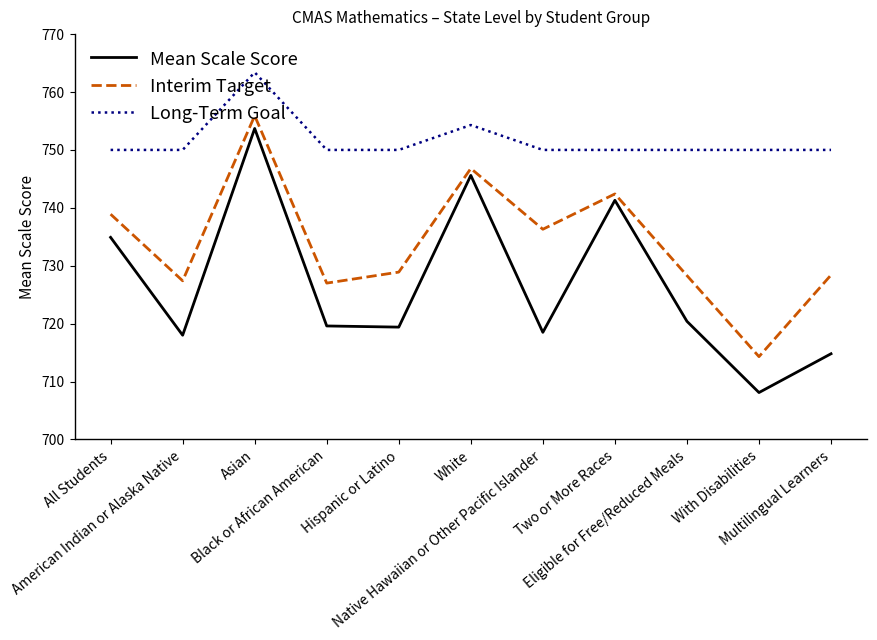

Rank the series by their average value, from highest to lowest.

Long-Term Goal, Interim Target, Mean Scale Score